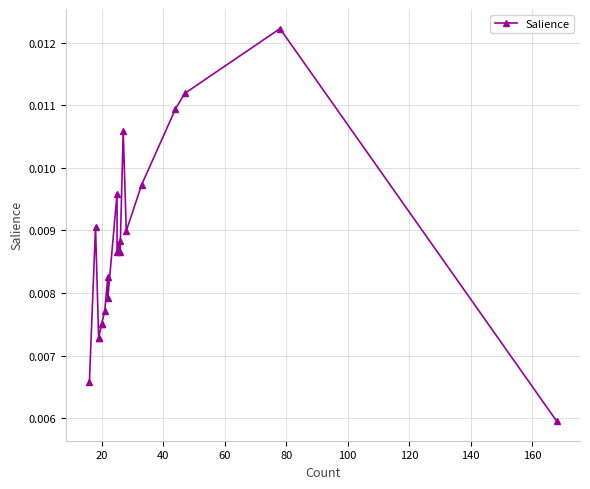

Count the number of categories in the chart.

20